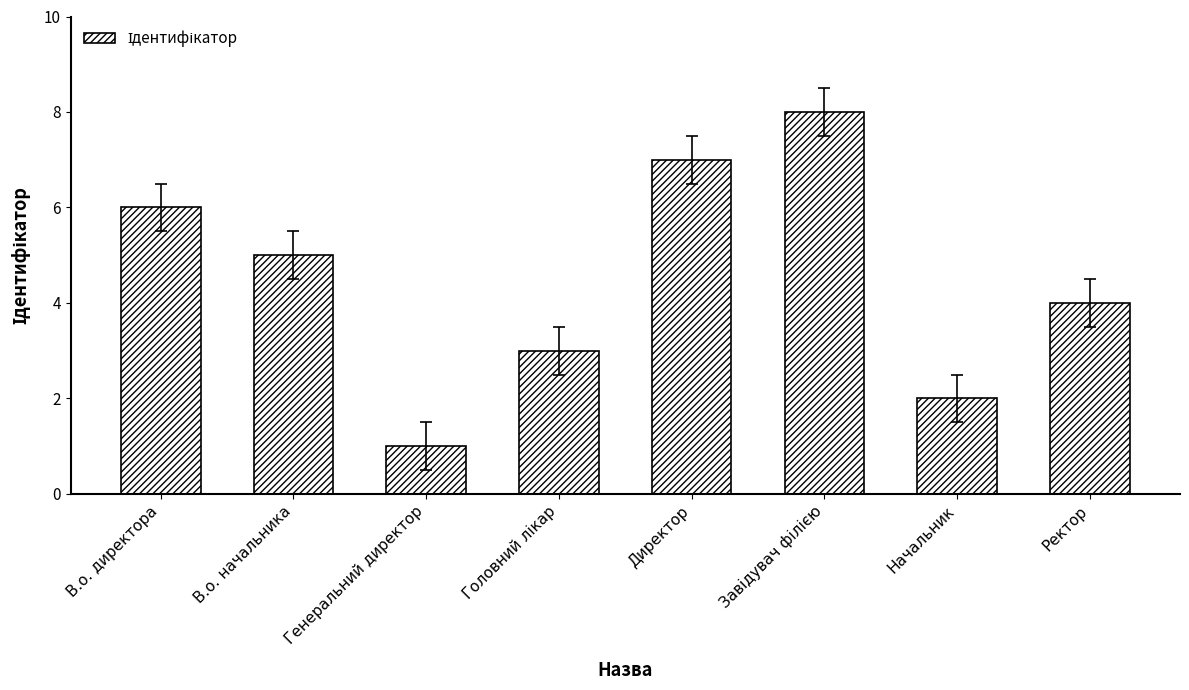

Which category has the lowest value across all series?

Генеральний директор